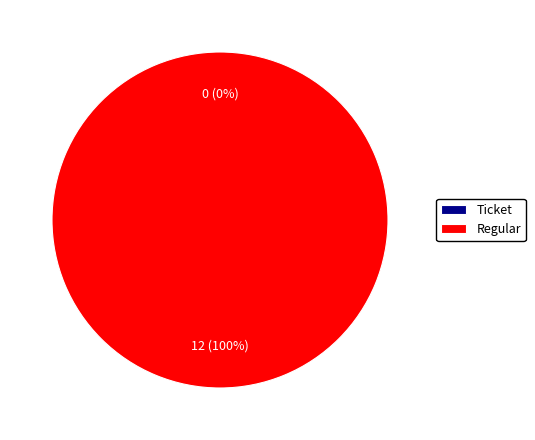

Combined, what portion of the pie is Regular (index 12) and Ticket (index 0)?

100.0%